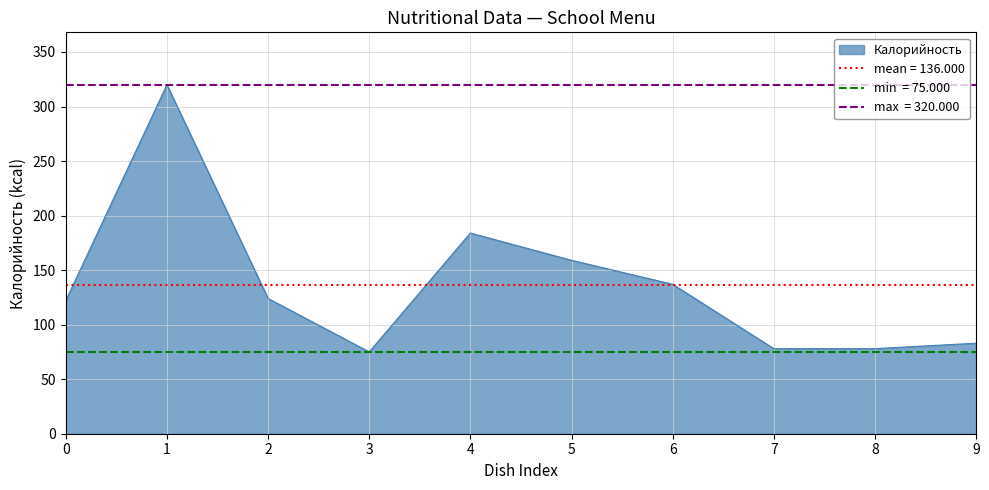

The Калорийность series shows 83 at 9. True or false?

True